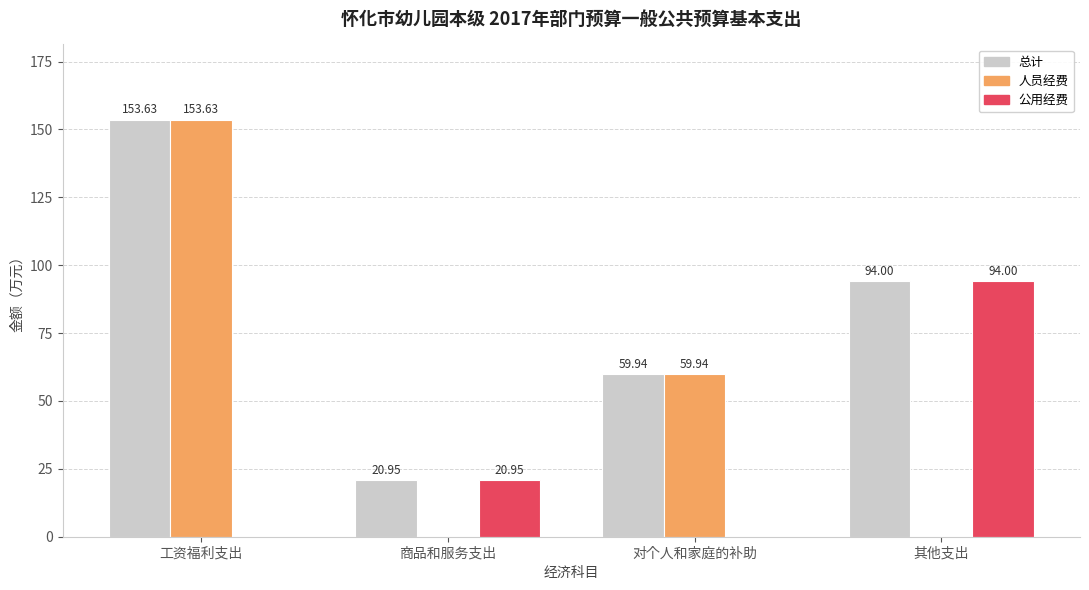

Which series changed the most between 对个人和家庭的补助 and 其他支出?

公用经费